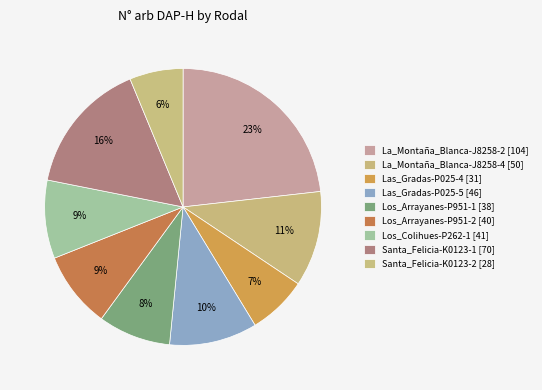

Count the number of slices in the pie.

9